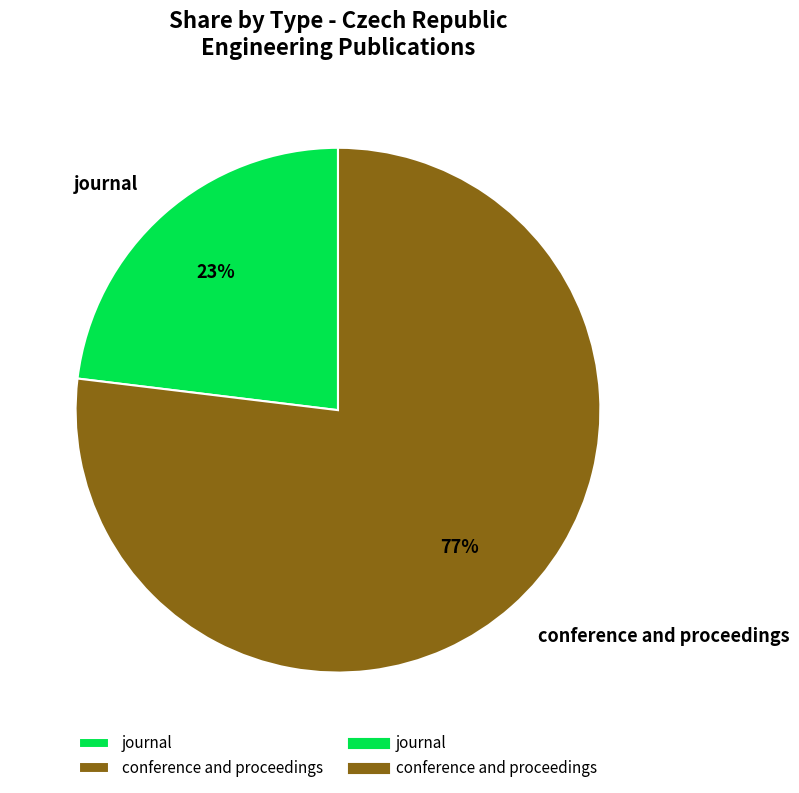

Combined, do journal and conference and proceedings account for over 50%?

Yes